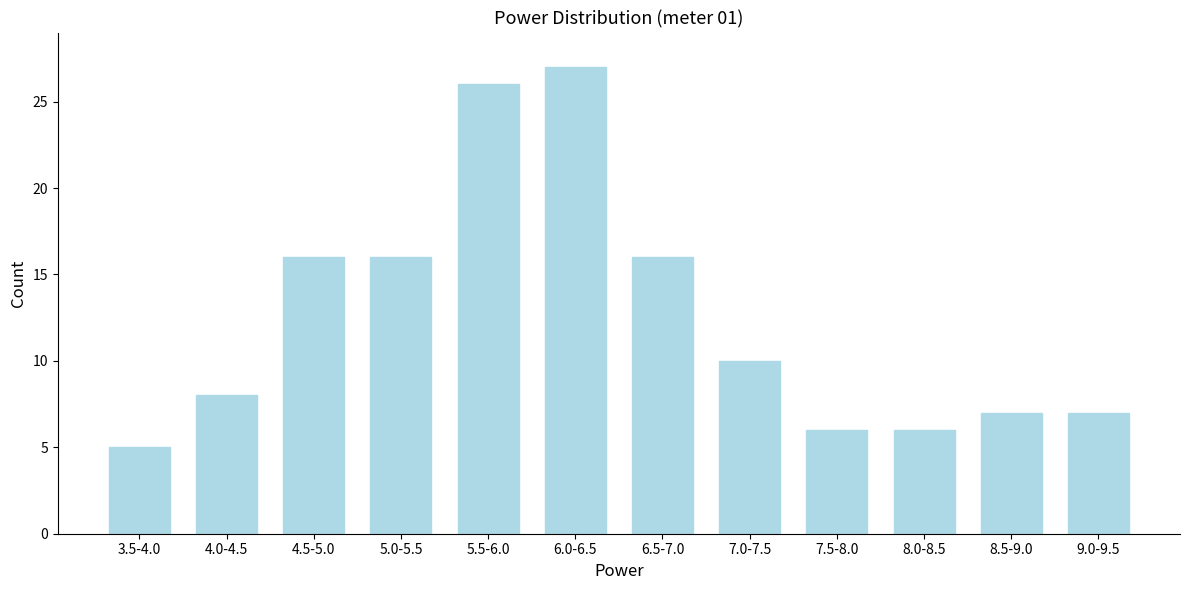

Reading right to left, list all the values displayed in this chart.

7	7	6	6	10	16	27	26	16	16	8	5